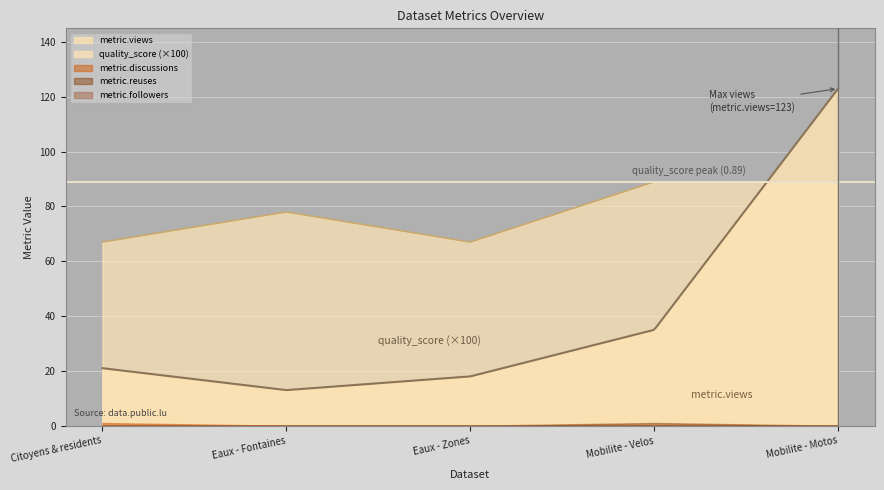

True or false: quality_score has a value of 0.7 at Eaux - Zones.

True